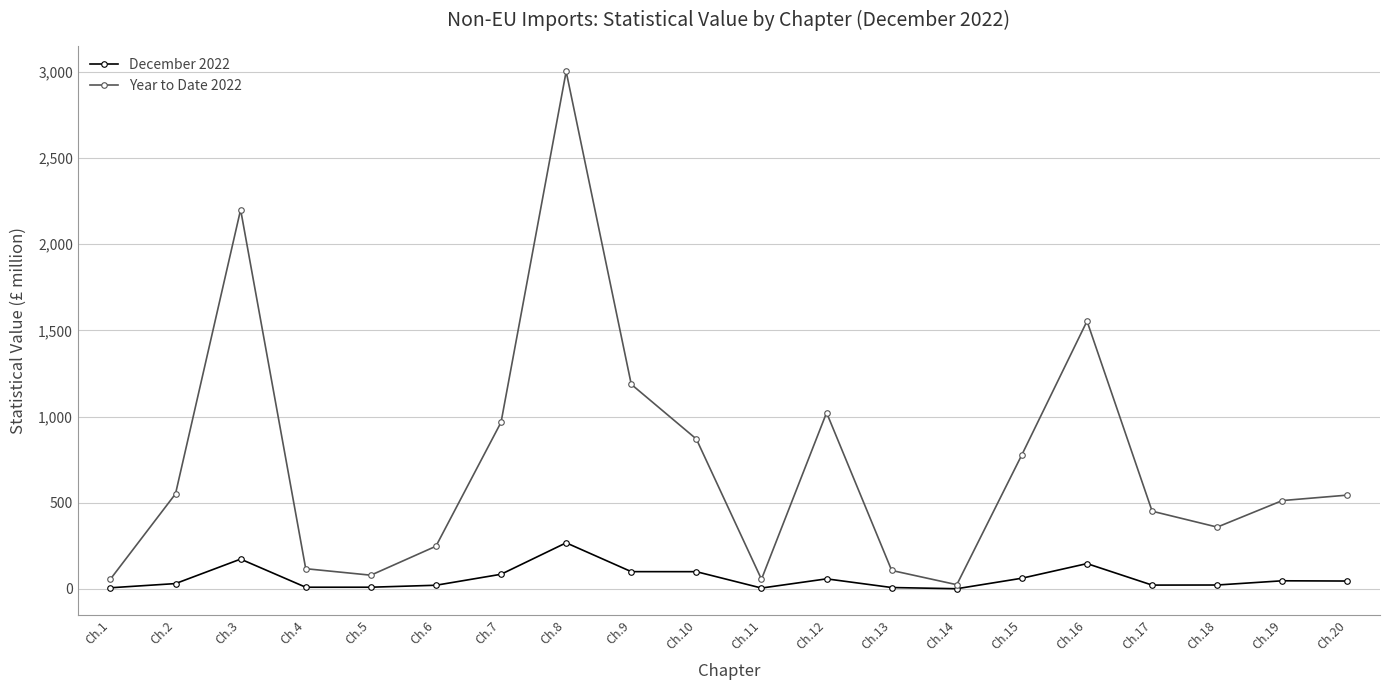

Which series has the widest spread of values?

Year to Date 2022